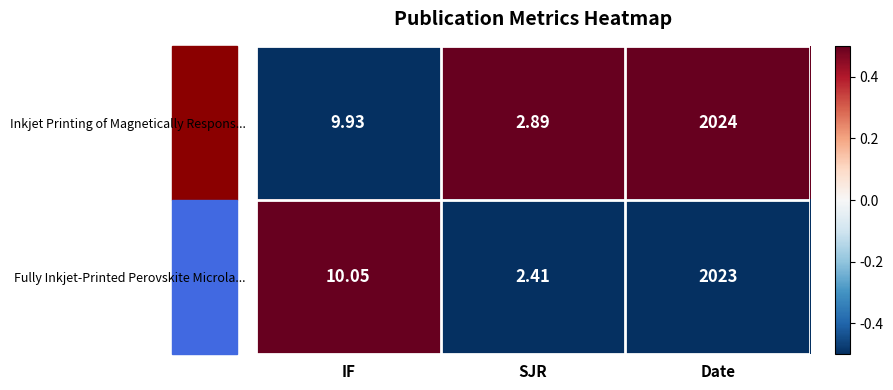

At which category is the sum across all series the highest?

Date